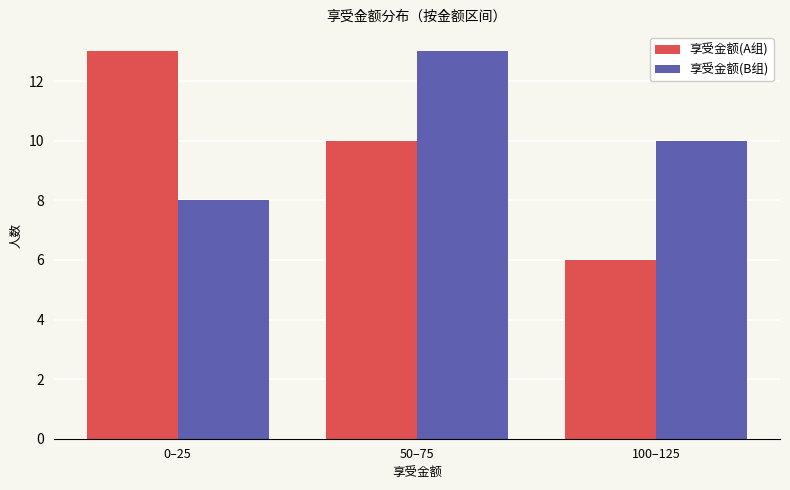

What is the total value across all series at 100–125?

16